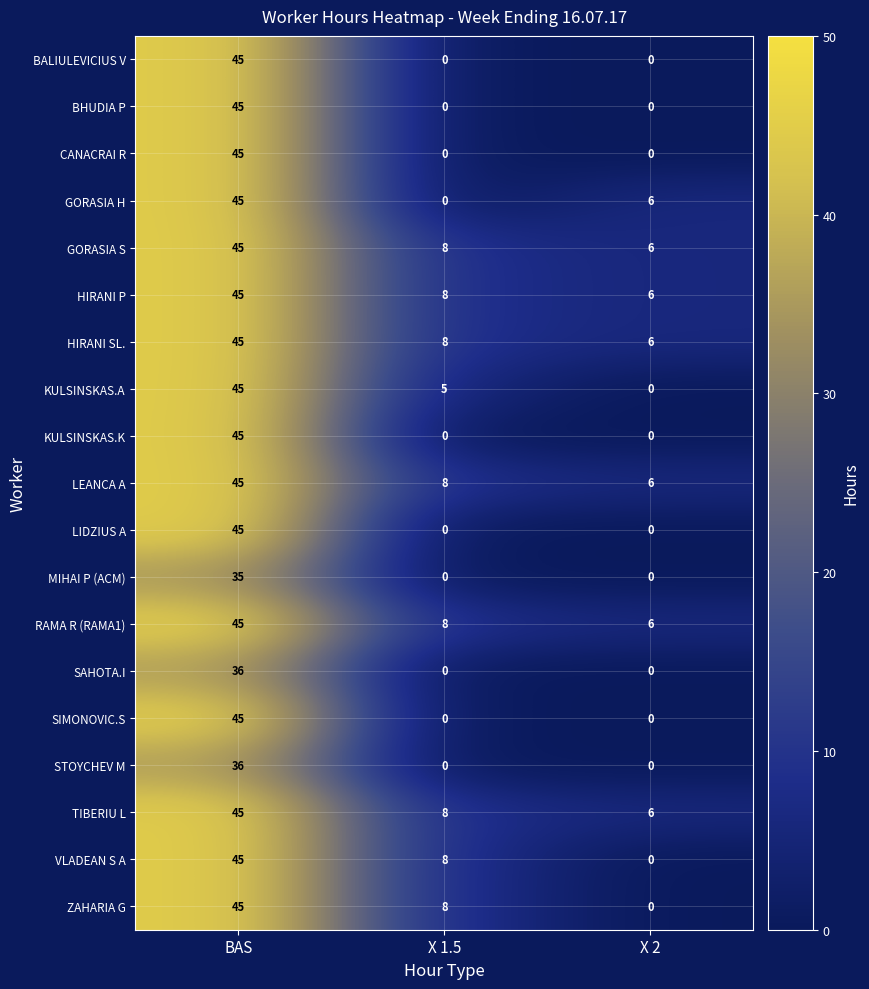

What is the sum of the KULSINSKAS.K values at X 2 and BAS?

45